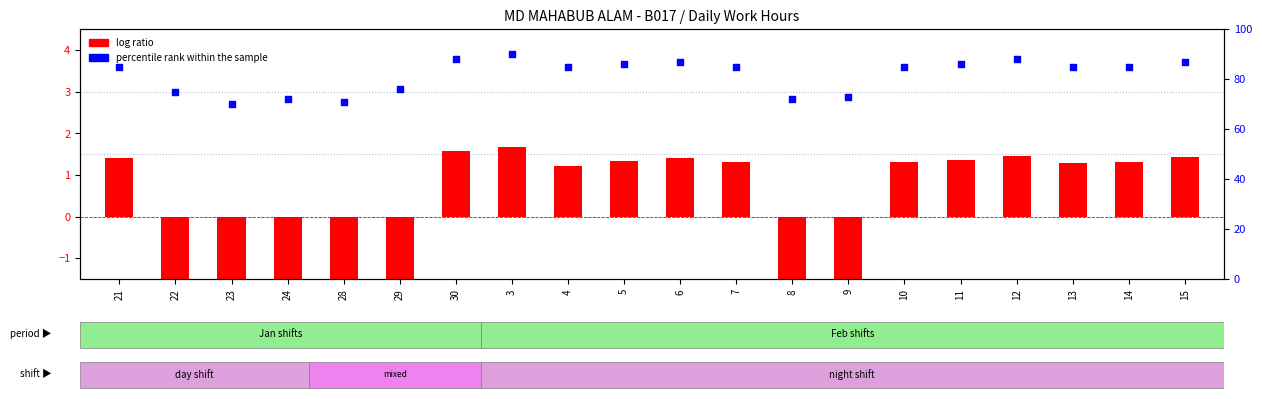

Which series contains the lowest Y value?

log ratio